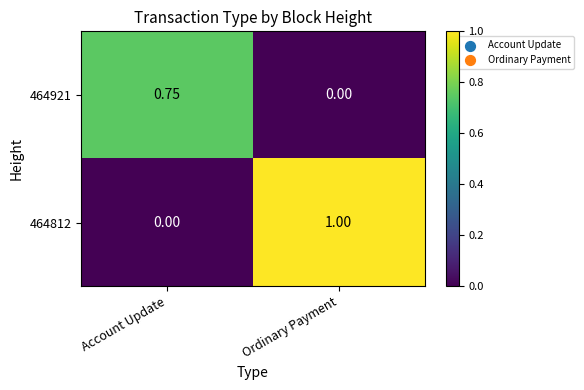

At which label is 464812 closest to 0?

Account Update